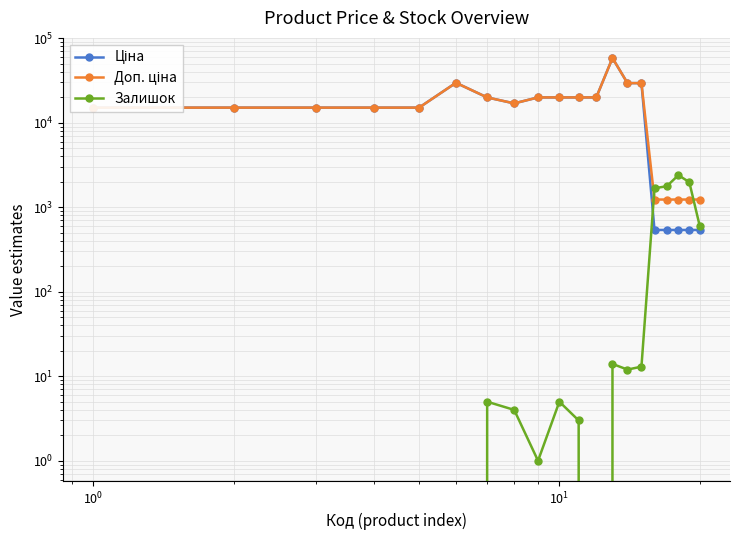

Does the chart have visible grid lines?

Yes